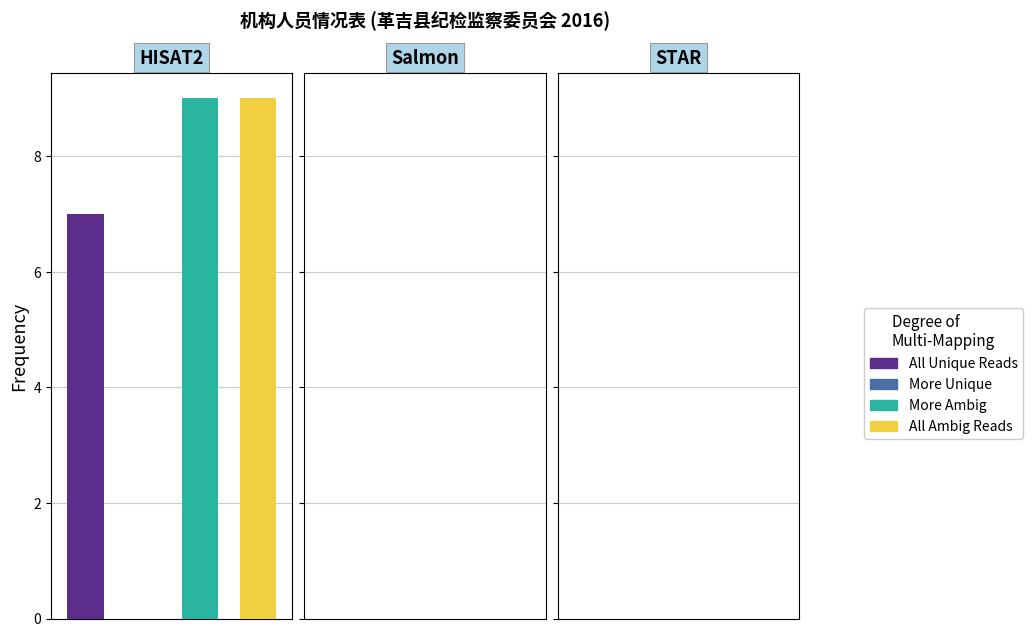

What is the total value across all series at 0?

9